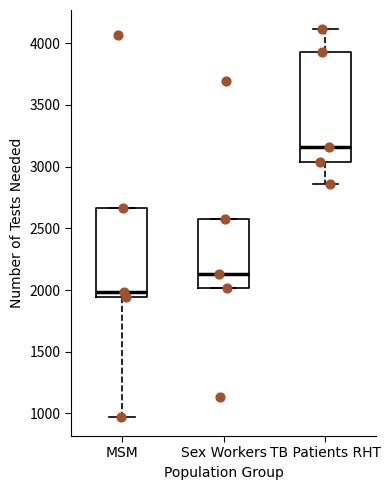

Reading left to right, transcribe this box plot: for each box, give where its median line is, the range the box spans, and where its two whiskers end, as read against the y-axis. The values are not printed on the chart, so give them approximately, as read against the axis.

MSM: median 2000, box 1950 to 2650, whiskers 950 to 2650
Sex Workers: median 2150, box 2000 to 2600, whiskers 2000 to 2600
TB Patients RHT: median 3150, box 3050 to 3950, whiskers 2850 to 4100